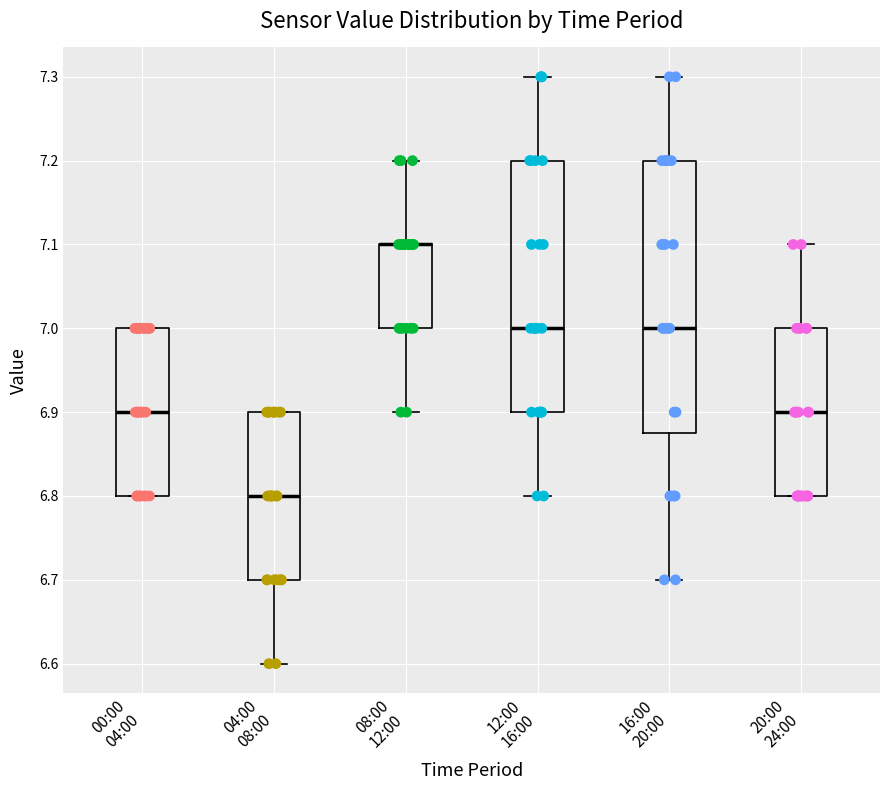

Where does the median line of the box for 12:00 16:00 sit on the y-axis? The values are not printed on the chart, so give them approximately, as read against the axis.

7.00